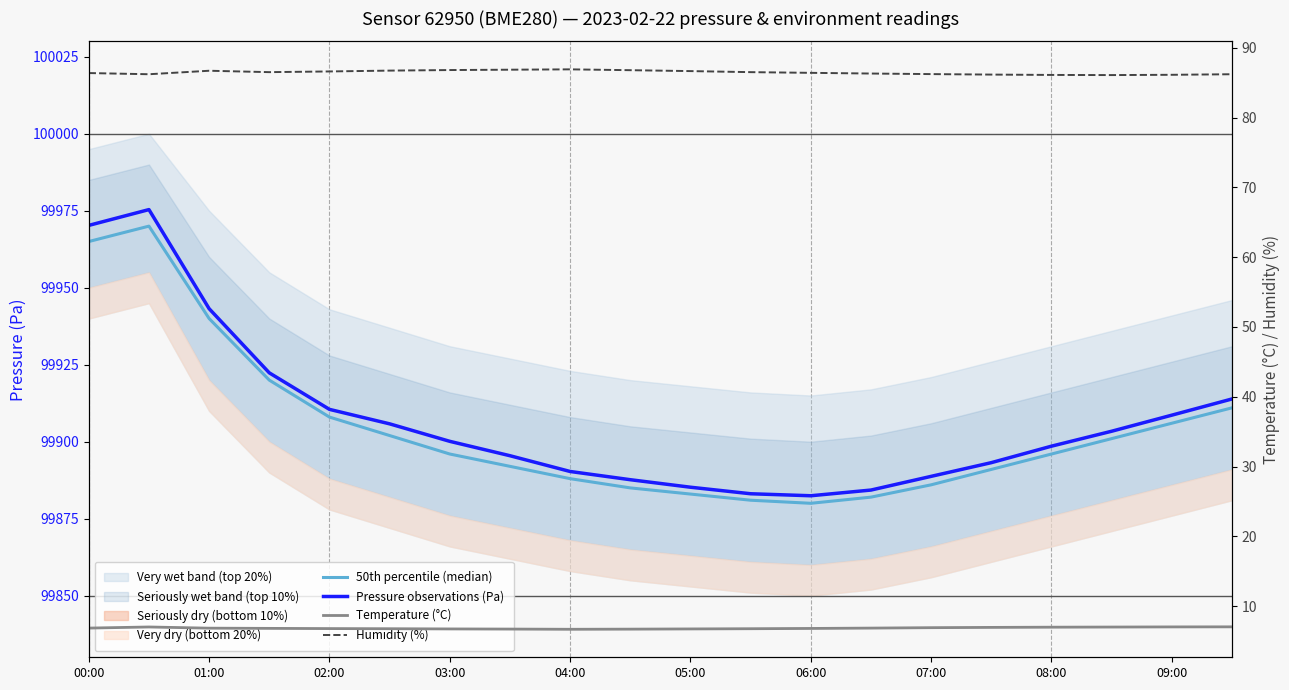

Which series has the largest total across all categories?

Pressure observations (Pa)